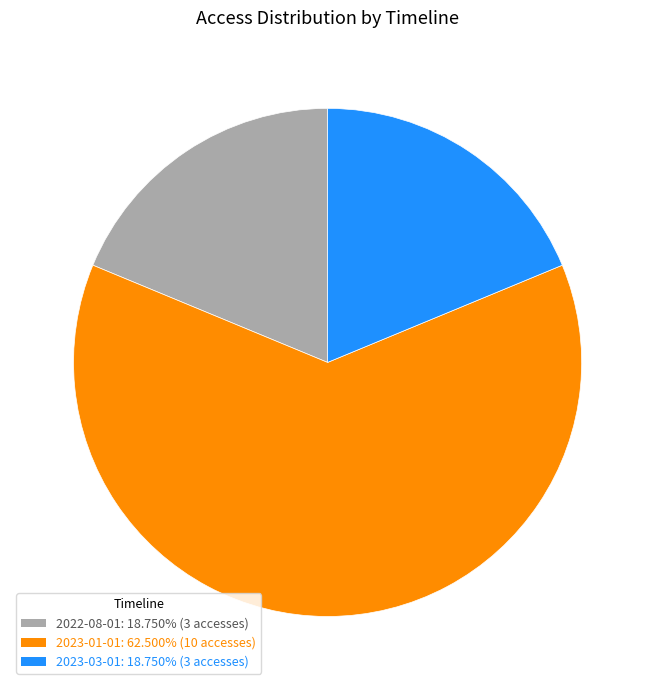

Is it true that 2022-08-01 is 9% of the pie?

False